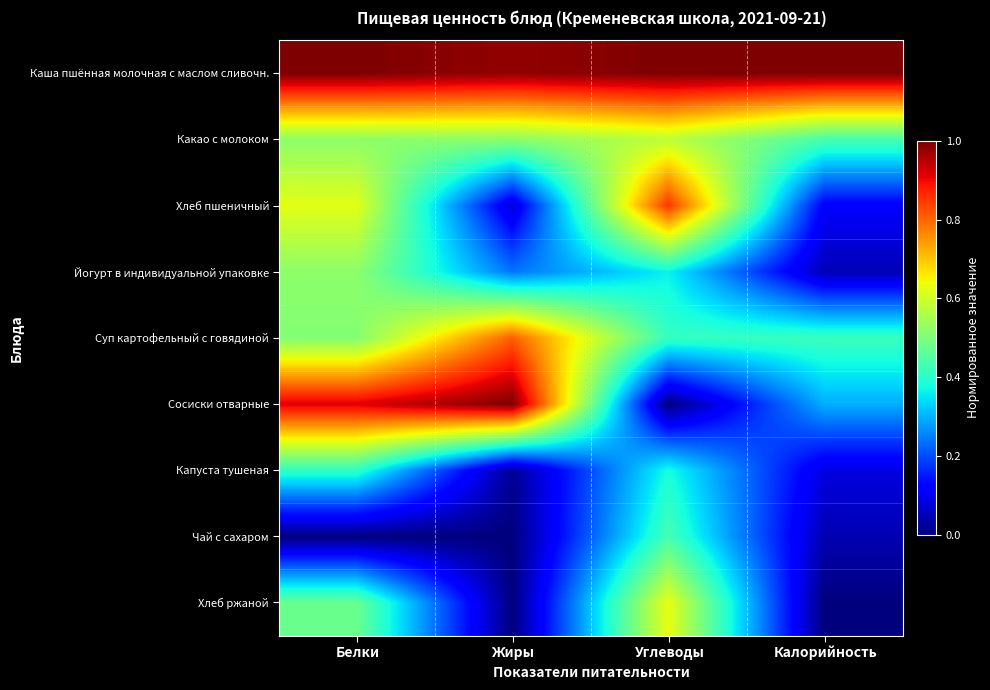

At which category does the chart reach its peak across all series?

Белки